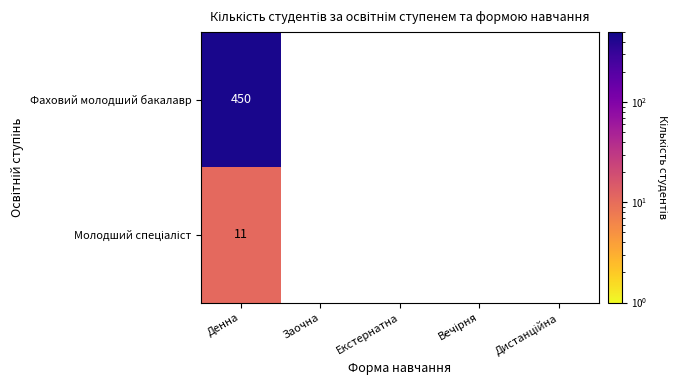

Is it true that Фаховий молодший бакалавр equals 450 at Денна?

True